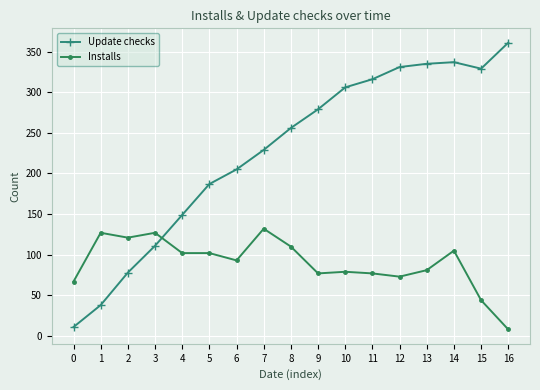

How many times do Installs and Update checks cross each other?

1